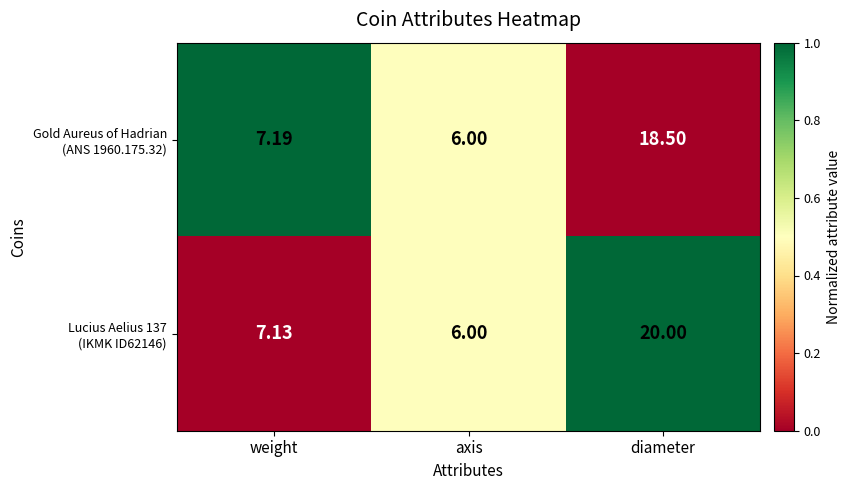

At which category is the sum across all series the highest?

diameter